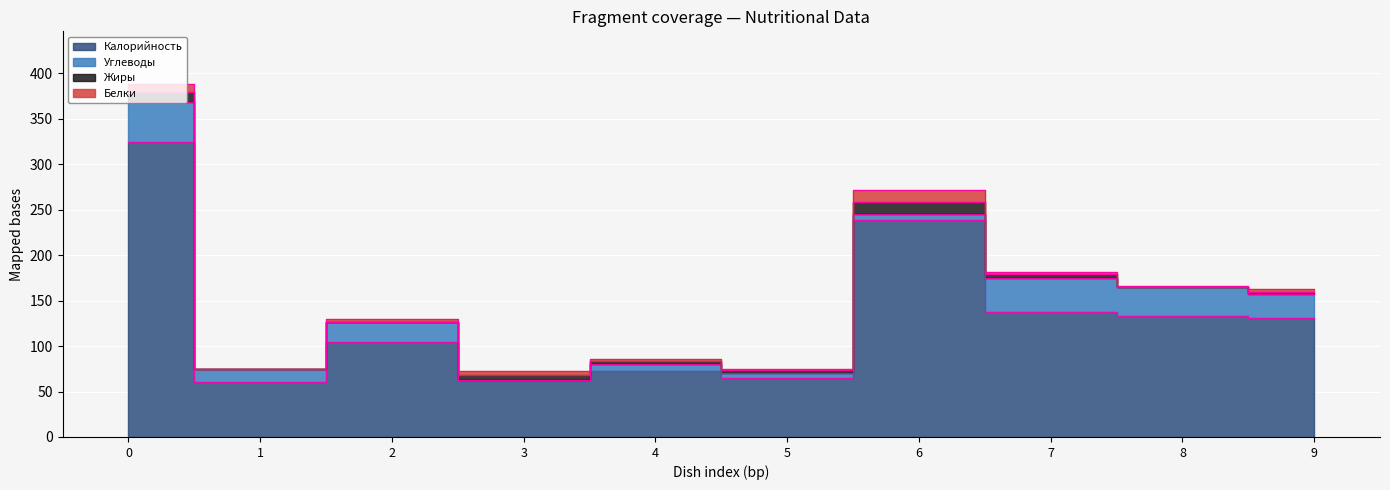

Which series has the largest range (max minus min)?

Калорийность